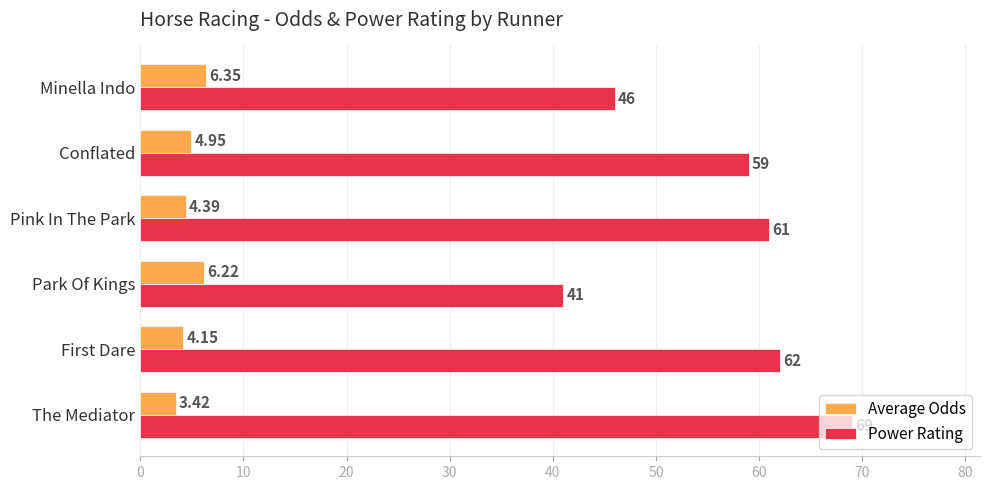

Rank the series by their average value, from highest to lowest.

Power Rating, Average Odds